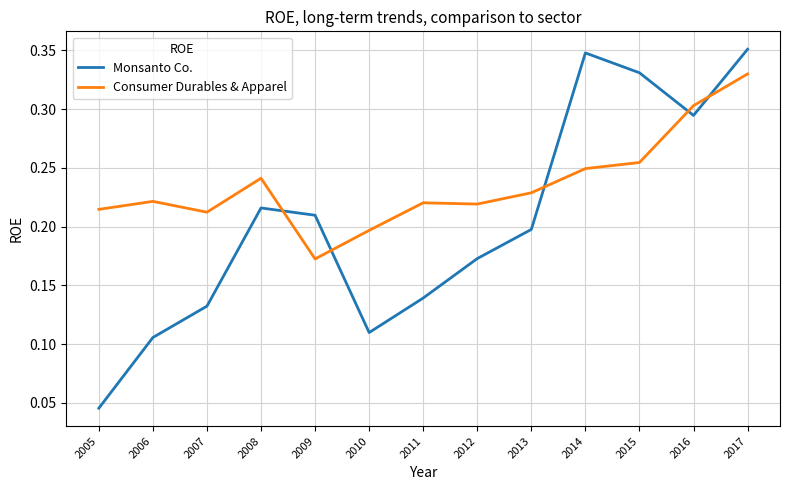

Which category has the lowest value in the Monsanto Co. series?

2005